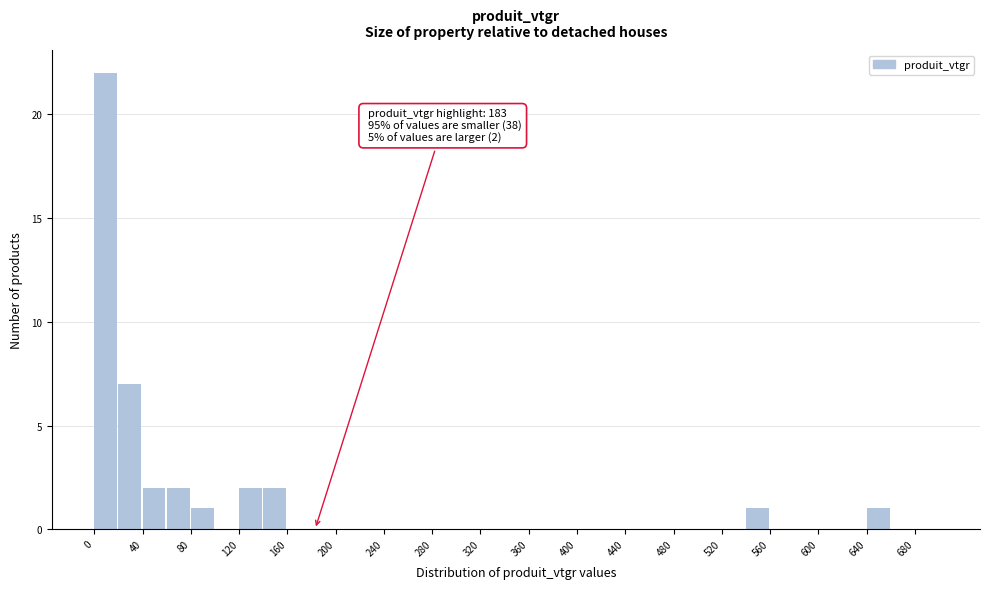

Over which range of the x-axis is the bar tallest?

0 to 20